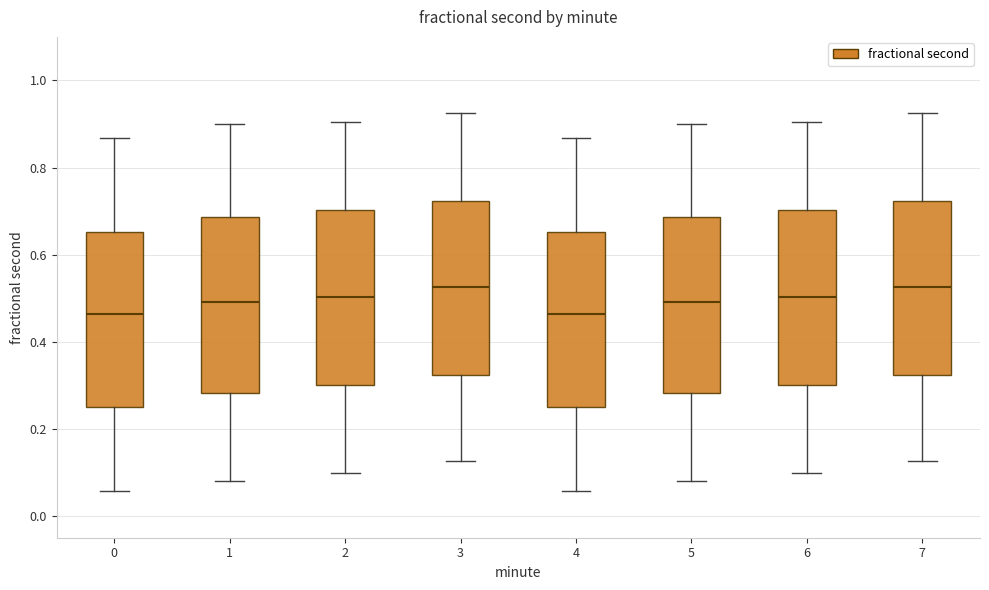

Where does the median line of the box at x = 0 sit on the y-axis? The values are not printed on the chart, so give them approximately, as read against the axis.

0.46